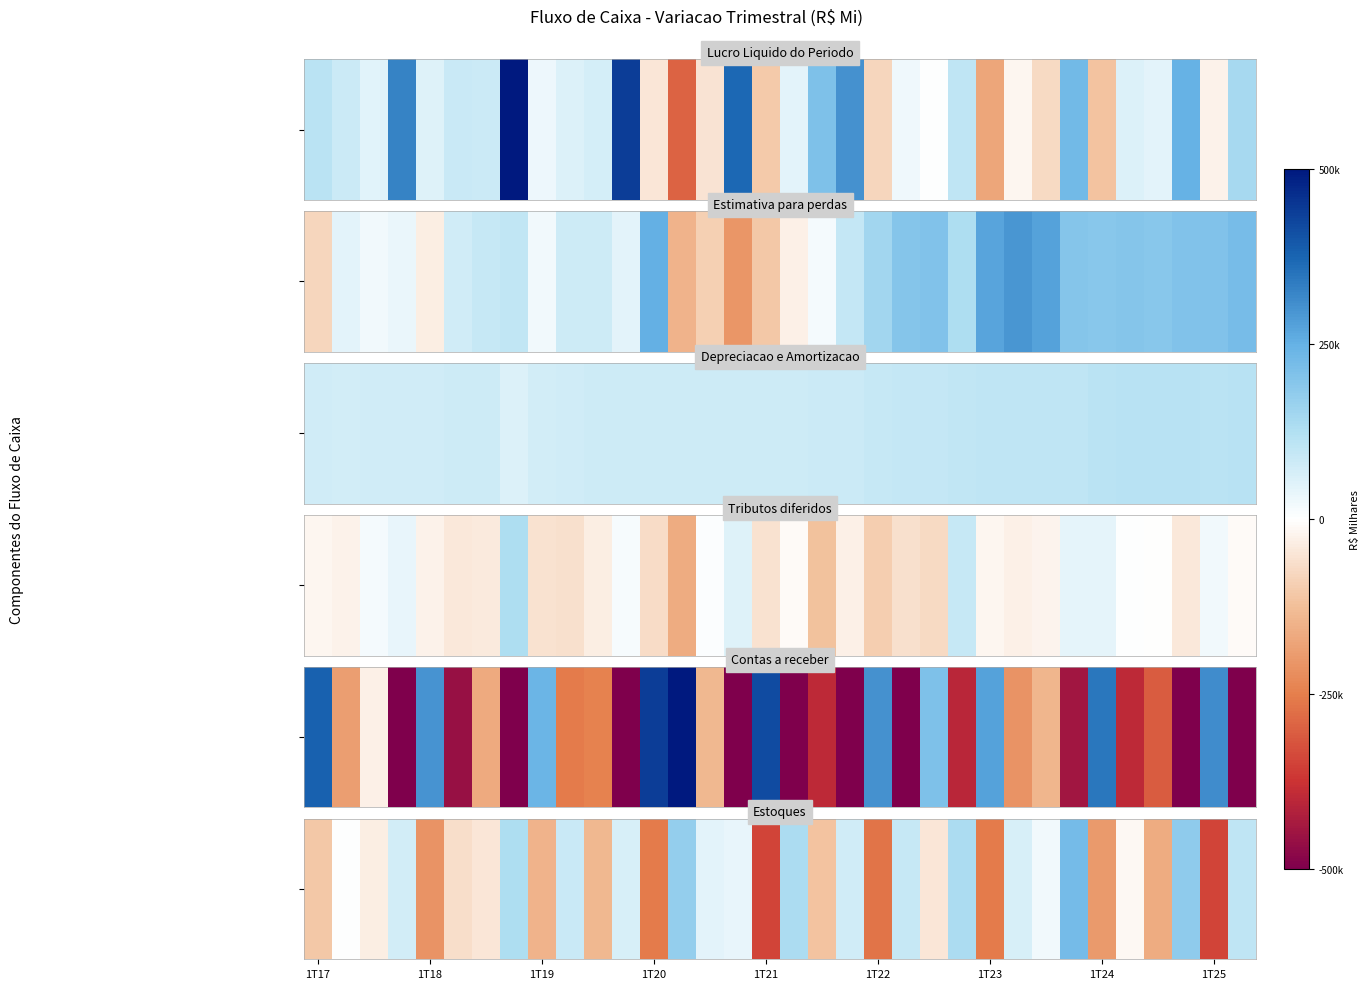

What is the sum of all values?

-1105054